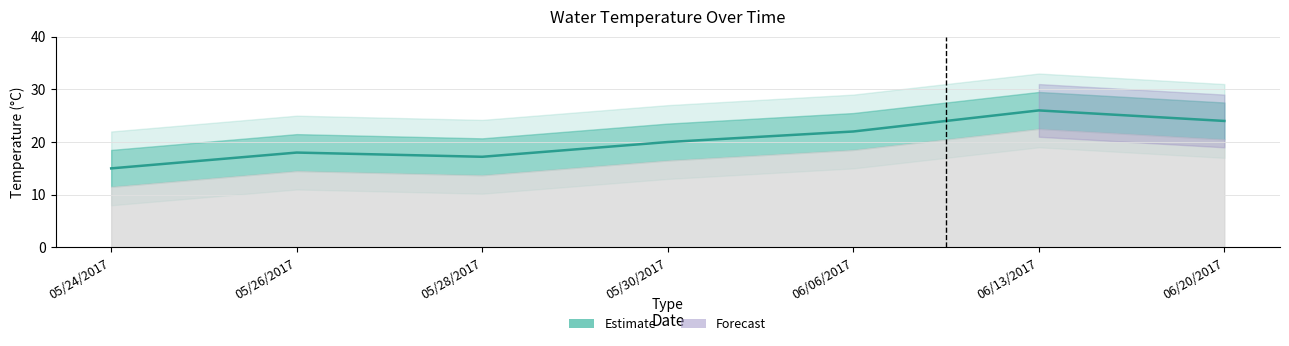

What is the label of the 6th point from the right?

05/26/2017